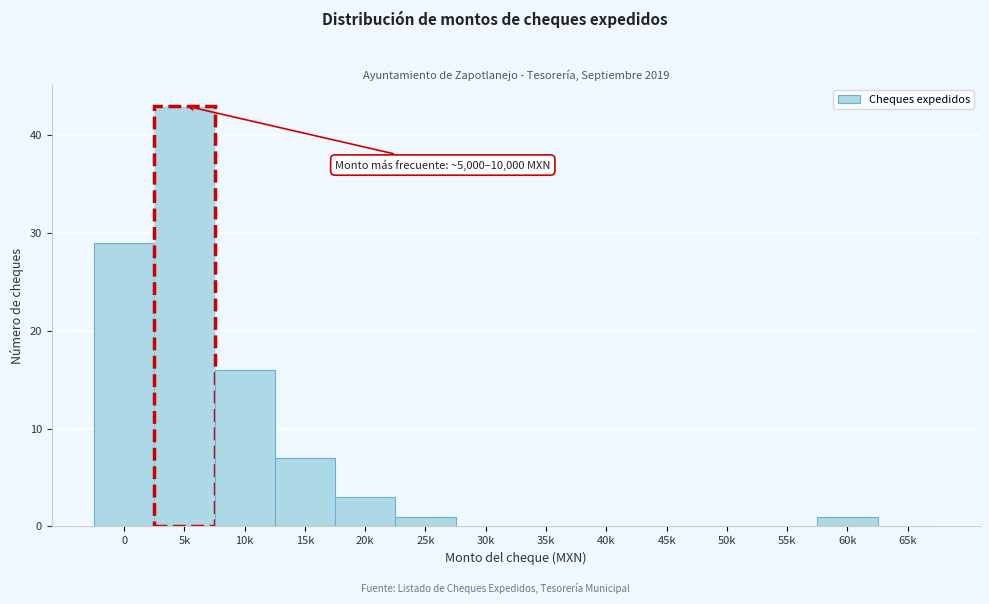

Reading left to right, list all the values displayed in this chart.

0=29	5k=43	10k=16	15k=7	20k=3	25k=1	30k=0	35k=0	40k=0	45k=0	50k=0	55k=0	60k=1	65k=0